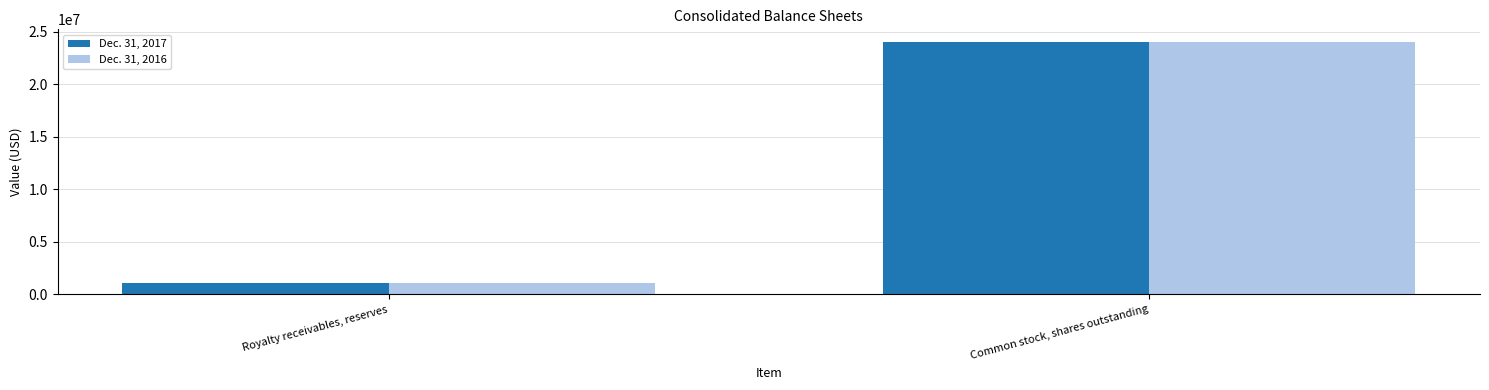

What is the difference between the maximum and minimum values in the Dec. 31, 2017 series?

22992422